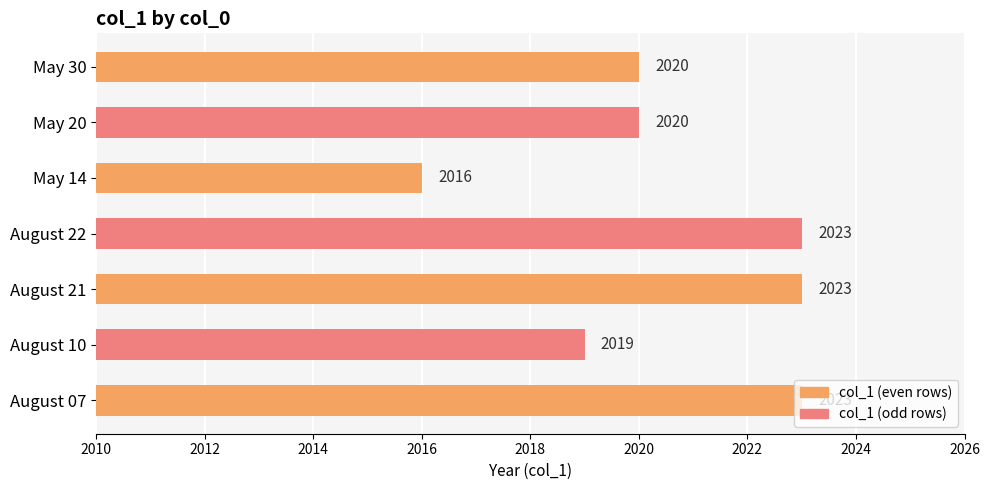

The chart shows a value of 2023 at August 22. True or false?

True